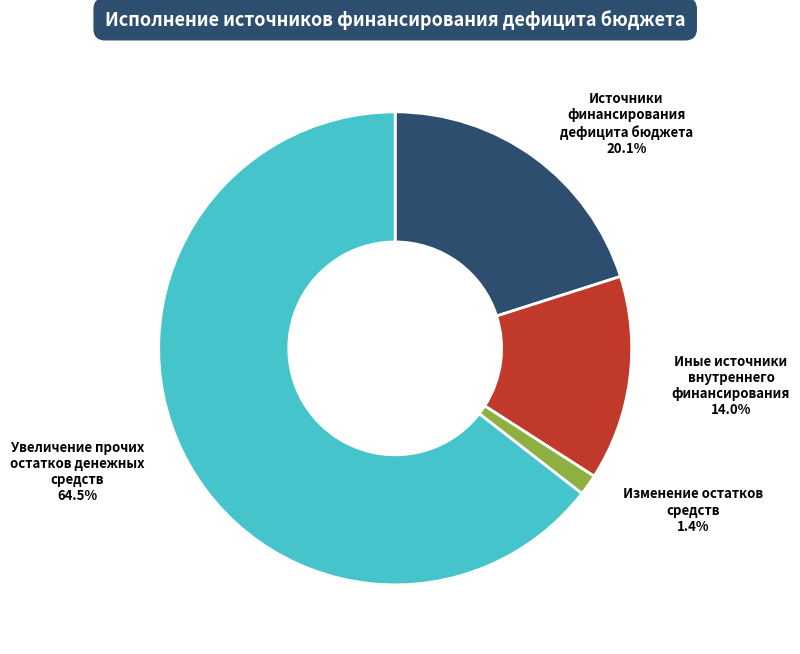

Does any single category account for the majority?

Yes